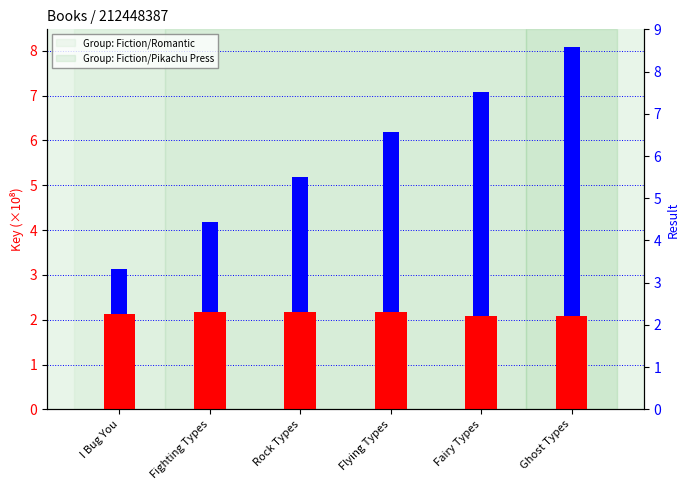

True or false: Result has a value of 3.1 at Fairy Types.

False